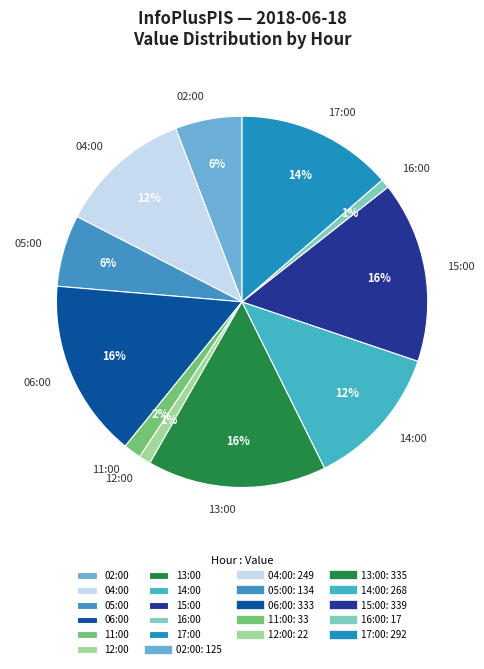

To the nearest percent, what is the difference between the 06:00 and 11:00 slice percentages?

14%